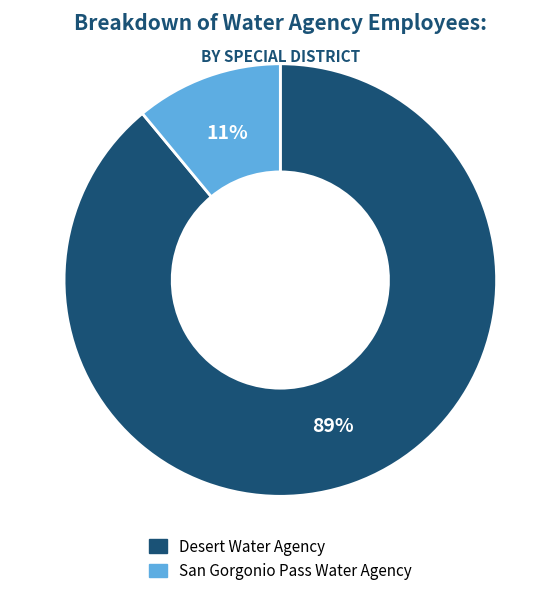

Which category has the smallest portion of the pie?

San Gorgonio Pass Water Agency